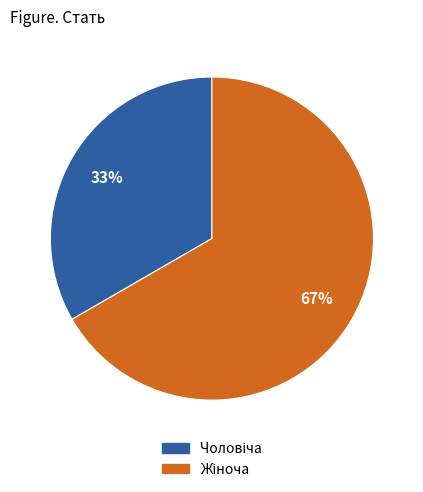

Does any single category account for the majority?

Yes